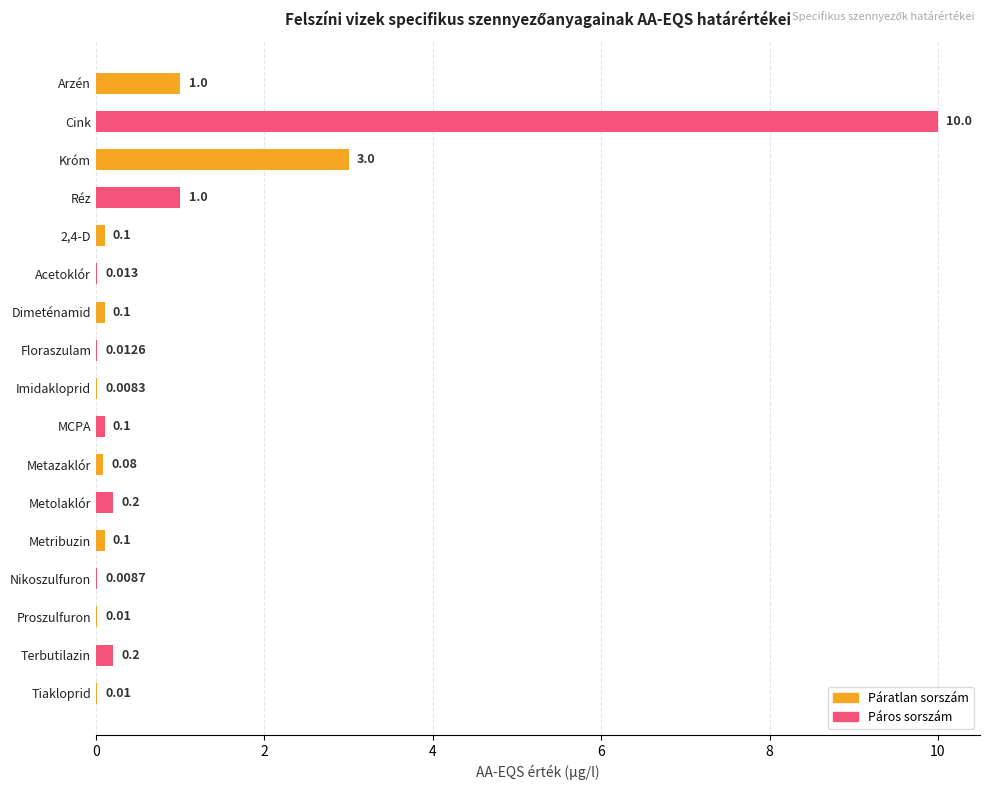

Which has a higher value, Proszulfuron or MCPA?

MCPA